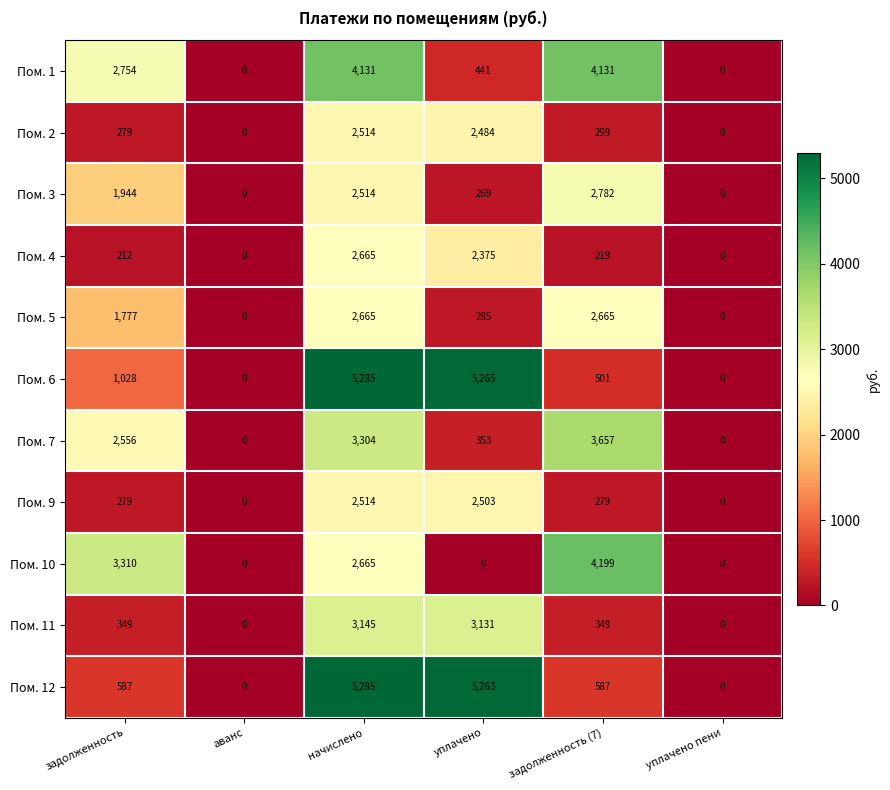

At how many categories does at least one series exceed 1299?

4